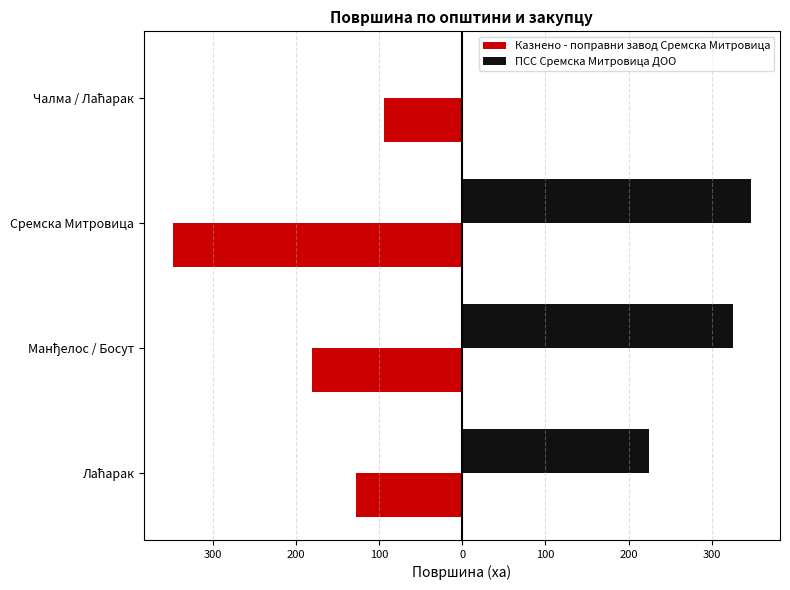

List the series in order of their peak value, highest first.

ПСС Сремска Митровица ДОО, Казнено - поправни завод Сремска Митровица